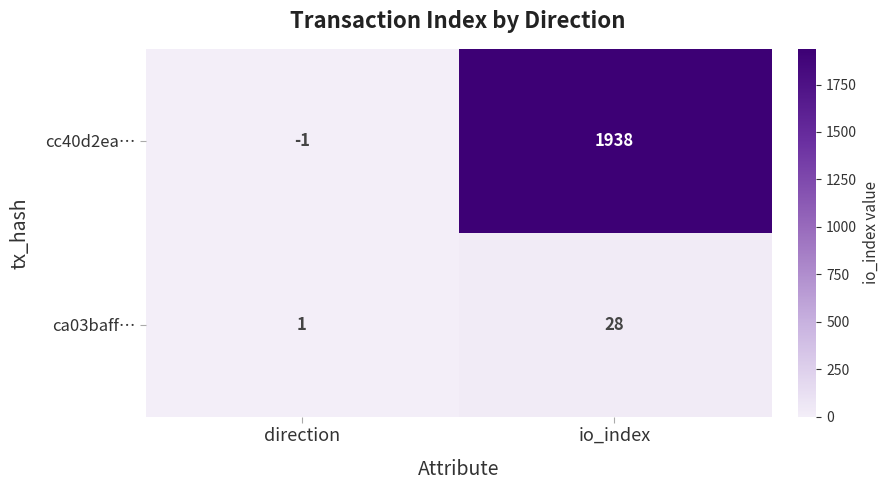

Rank the series by their average value, from highest to lowest.

cc40d2ea…, ca03baff…